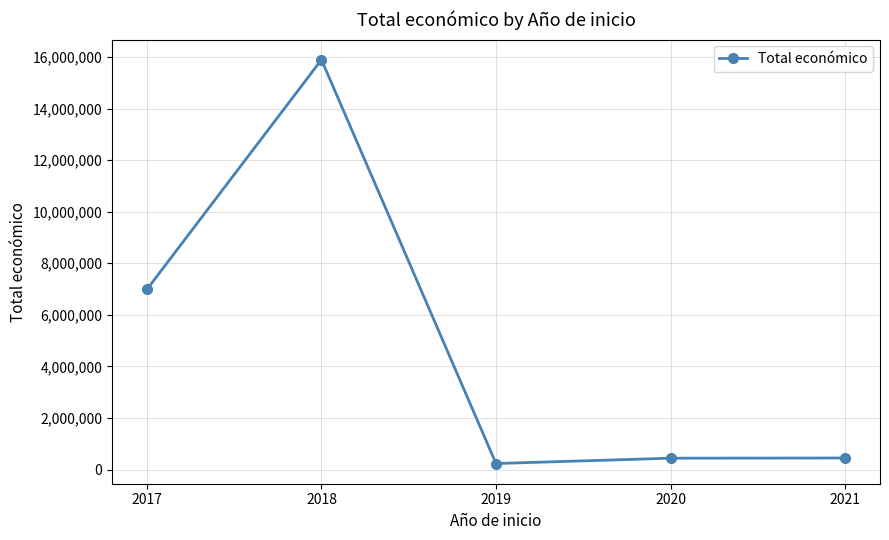

How many lines are shown in the chart?

1